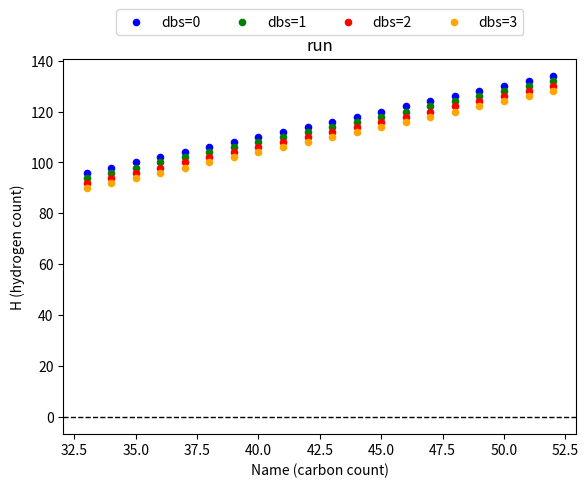

Which series contains the highest Y value?

dbs=0